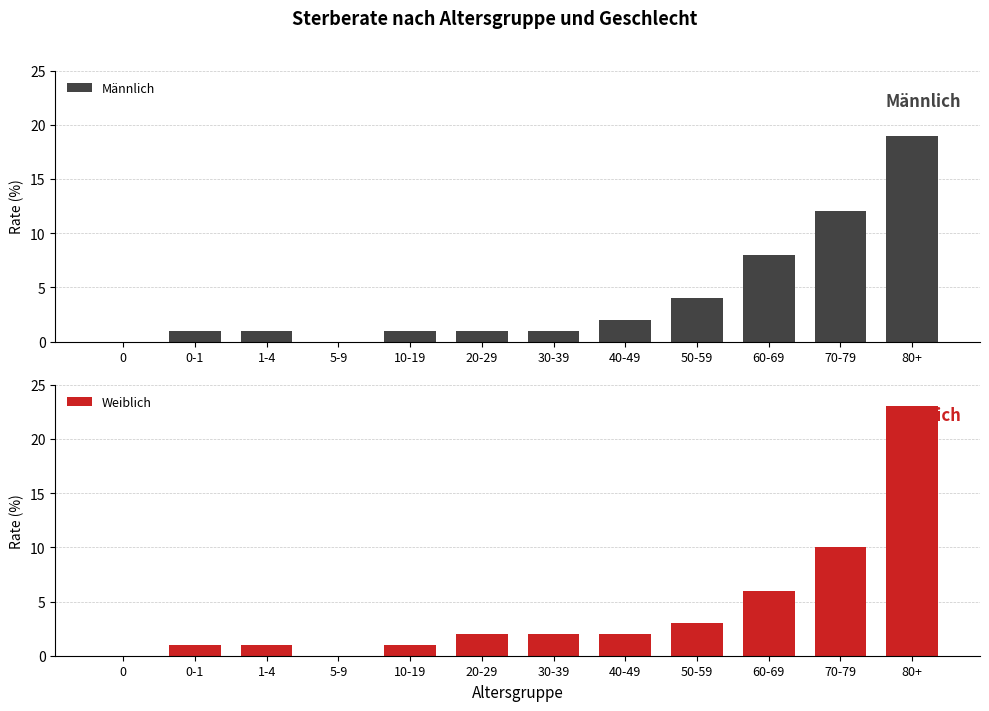

The Weiblich series shows 23 at 80+. True or false?

True